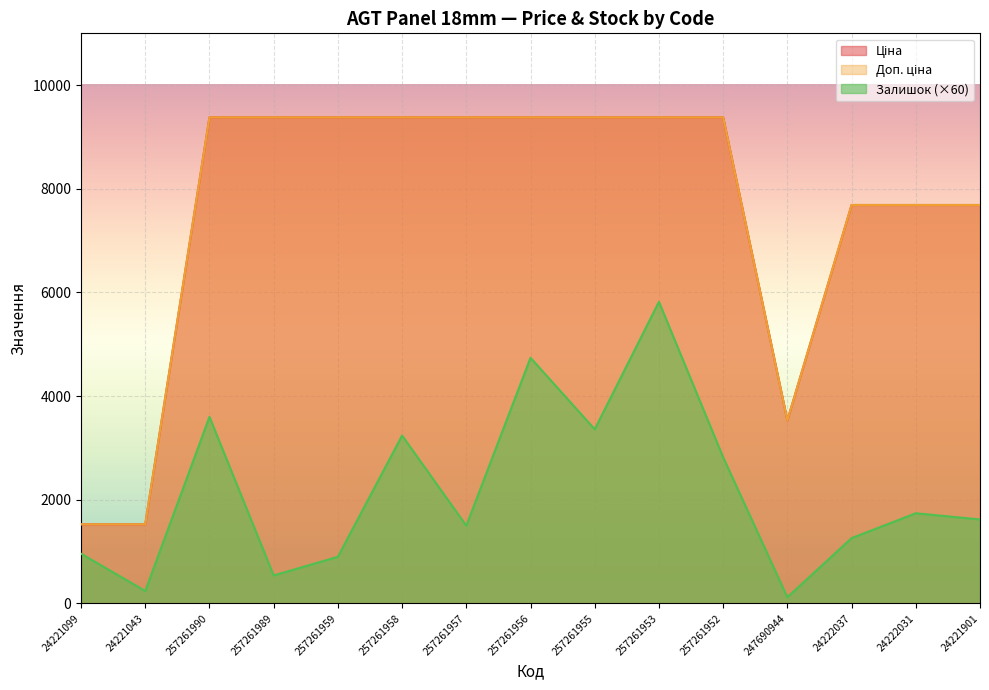

Read the Залишок value at 257261989.

540.0